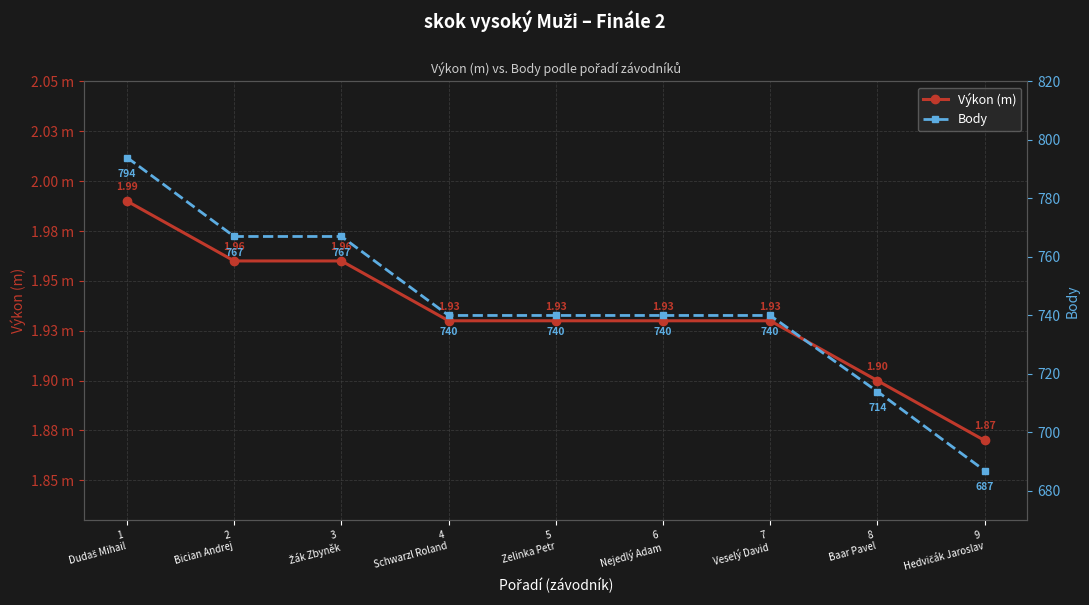

Which series has the largest total across all categories?

Body